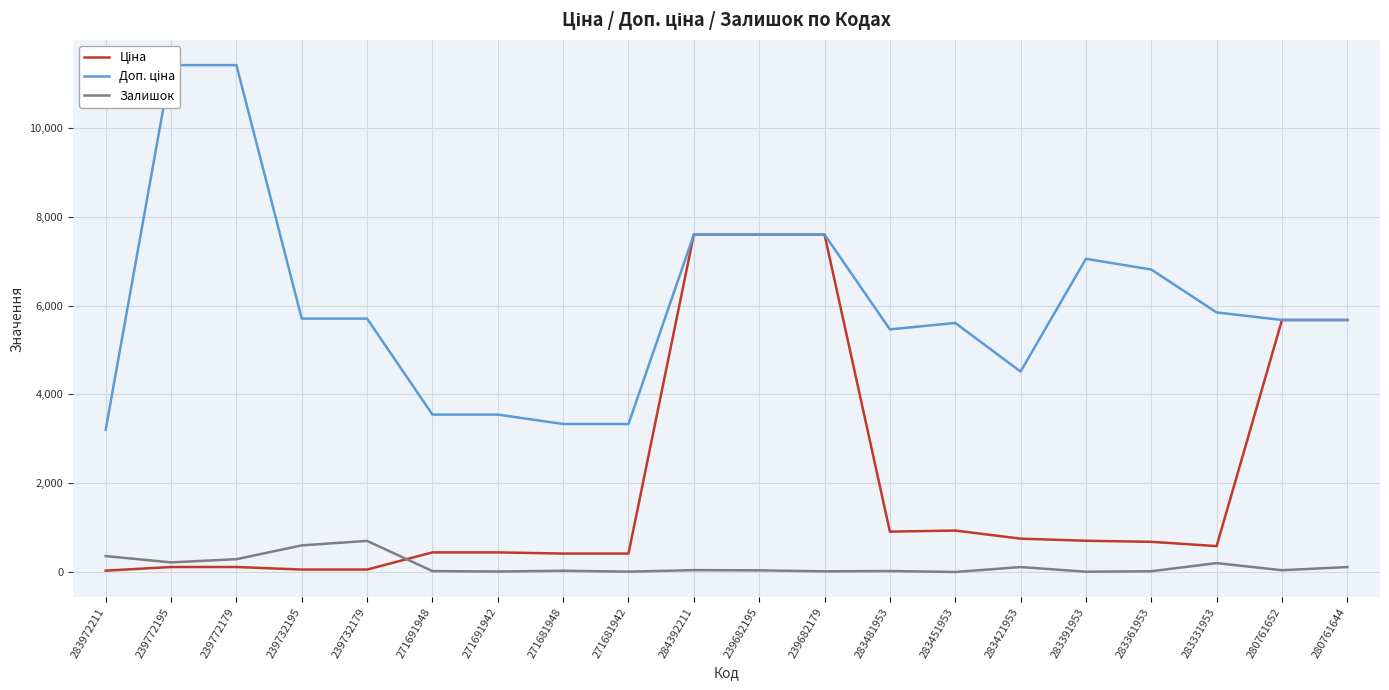

True or false: Ціна and Доп. ціна cross at least once.

False